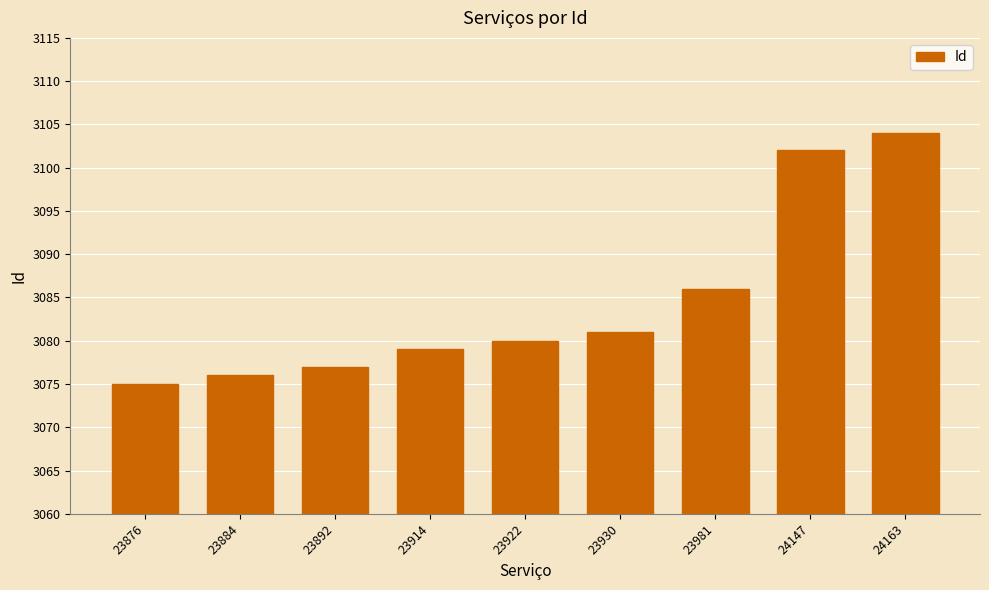

What is the value of the 7th bar from the left?

3086